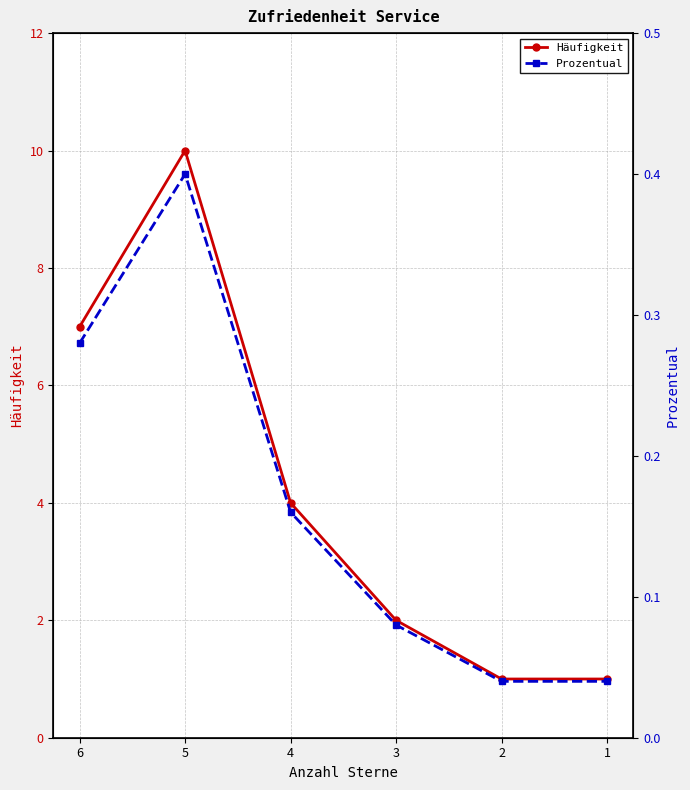

True or false: Häufigkeit and Prozentual intersect in this chart.

False